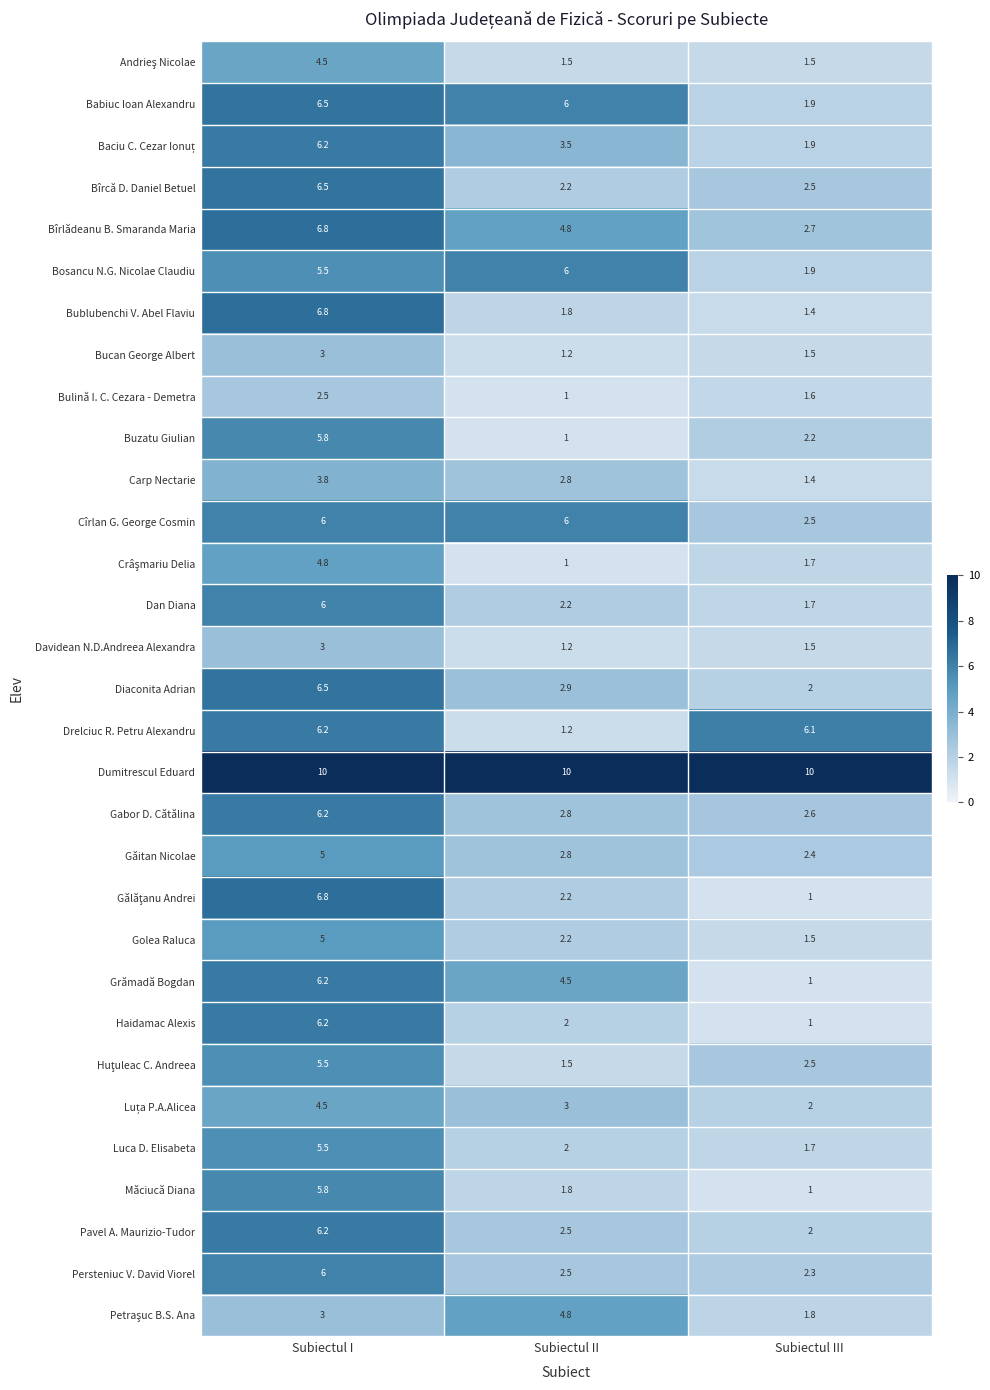

The value of Bîrlădeanu B. Smaranda Maria at Subiectul I is 6.8. True or false?

True